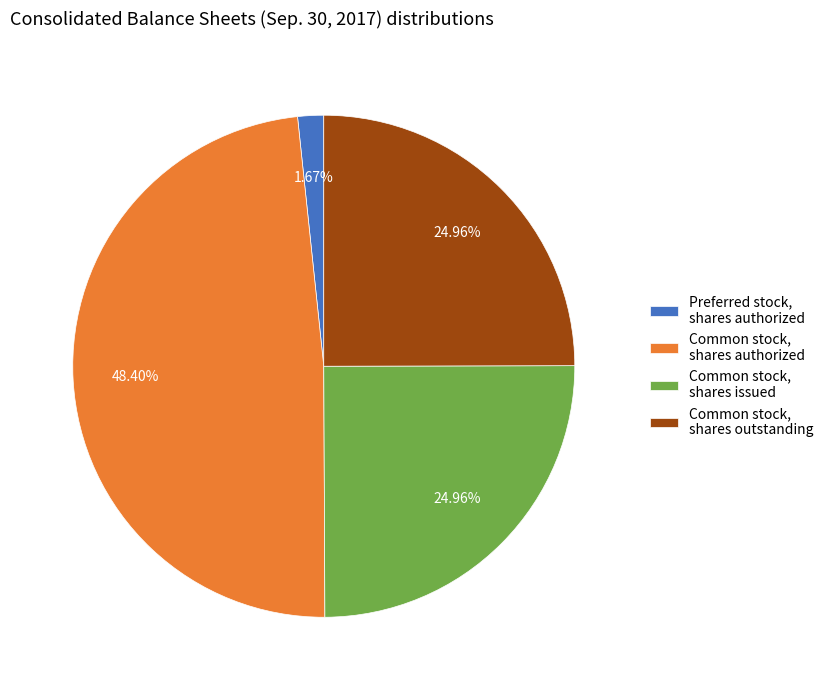

Is there any slice that represents more than half of the pie?

No